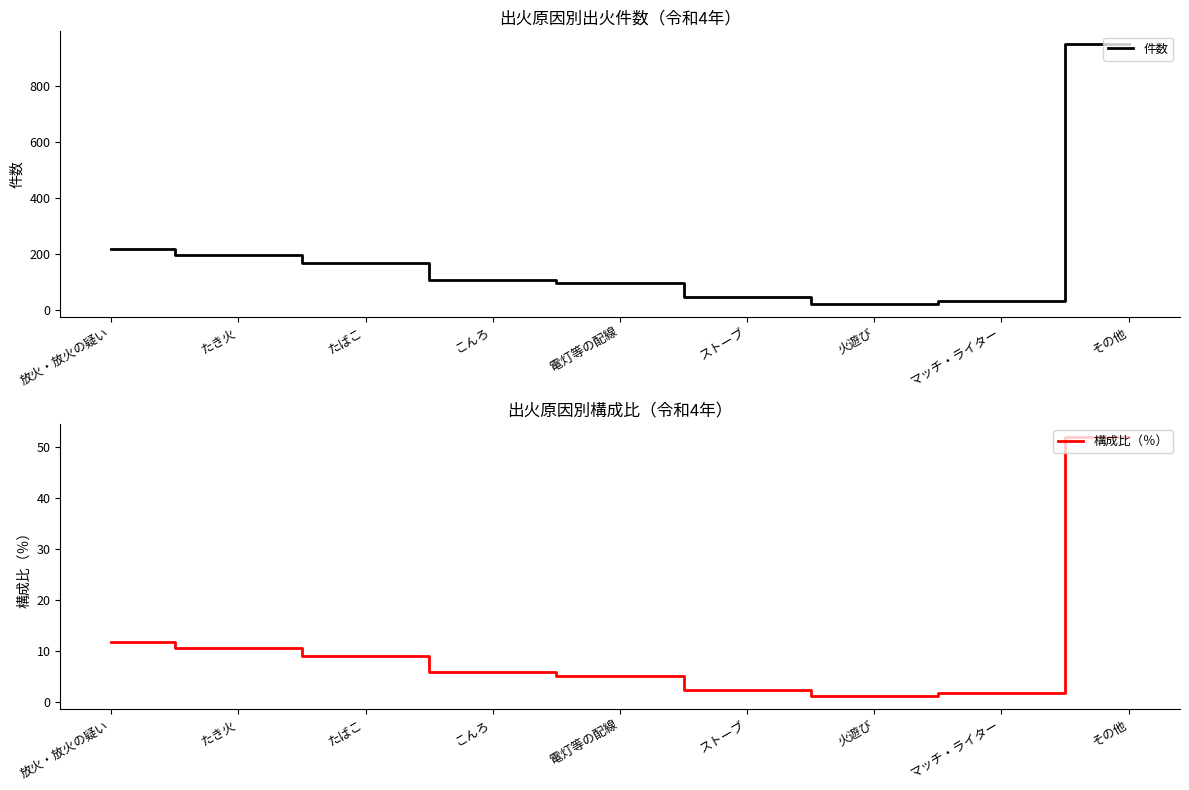

In 構成比（％）, how many points are lower than both neighbors (excluding endpoints)?

1